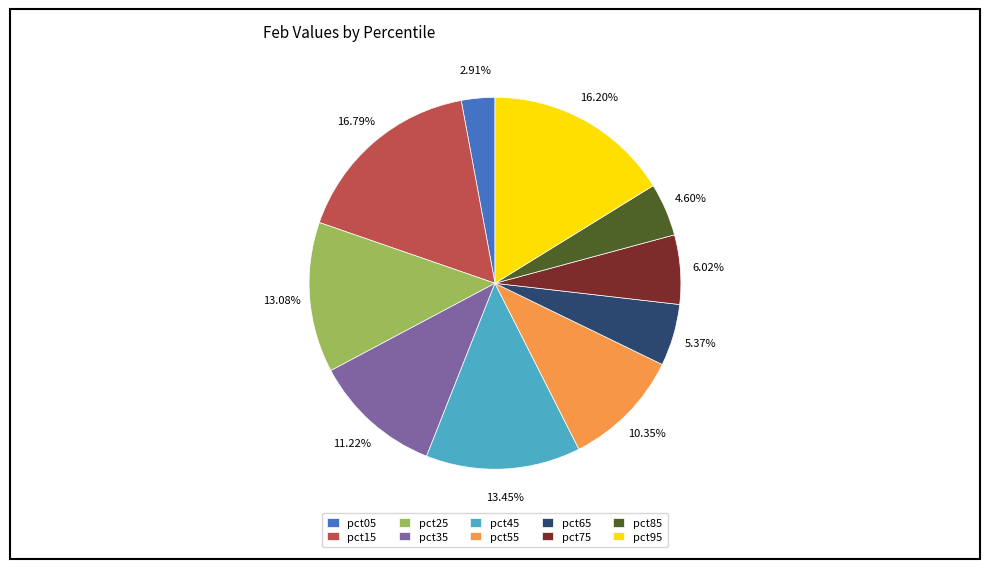

To the nearest percent, what is the average slice percentage?

10%